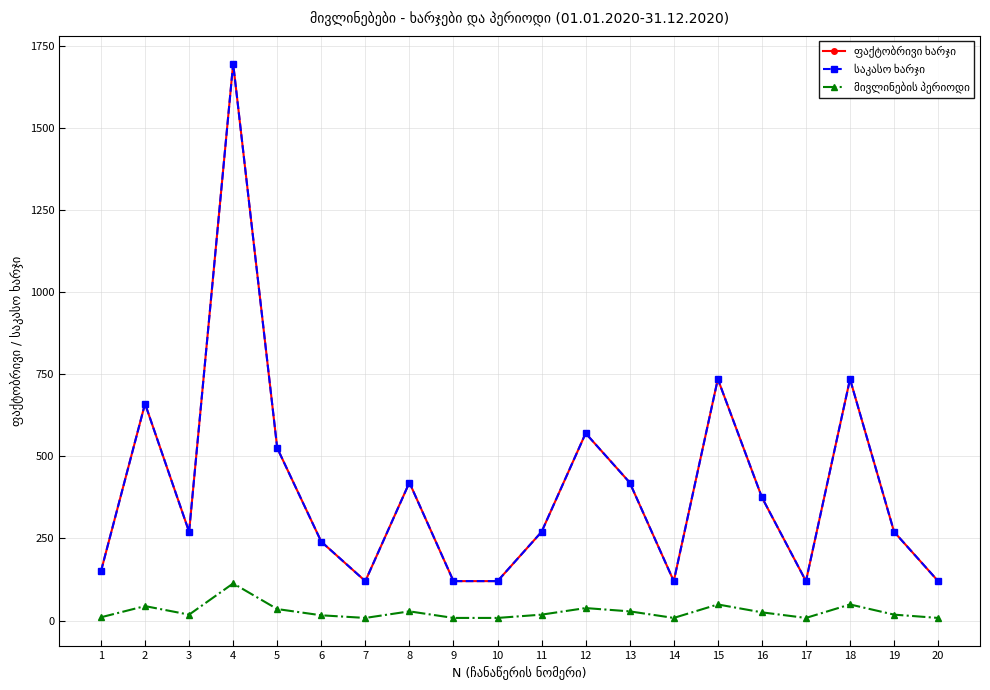

True or false: ფაქტობრივი ხარჯი and მივლინების პერიოდი cross at least once.

False